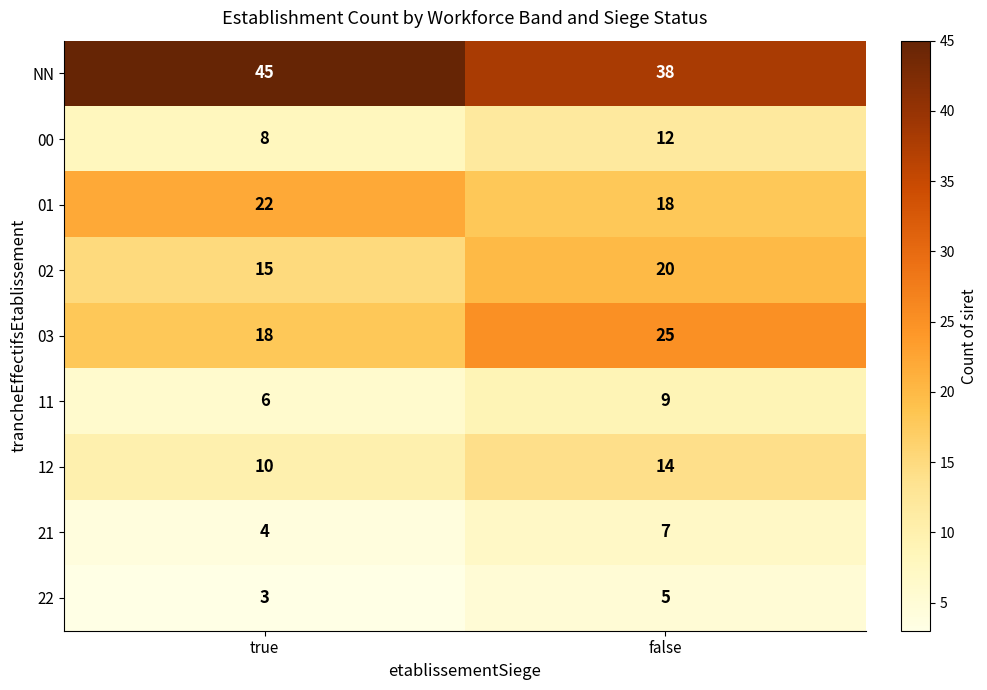

Reading left to right, what are all the values shown in this chart?

NN: 45	38
00: 8	12
01: 22	18
02: 15	20
03: 18	25
11: 6	9
12: 10	14
21: 4	7
22: 3	5